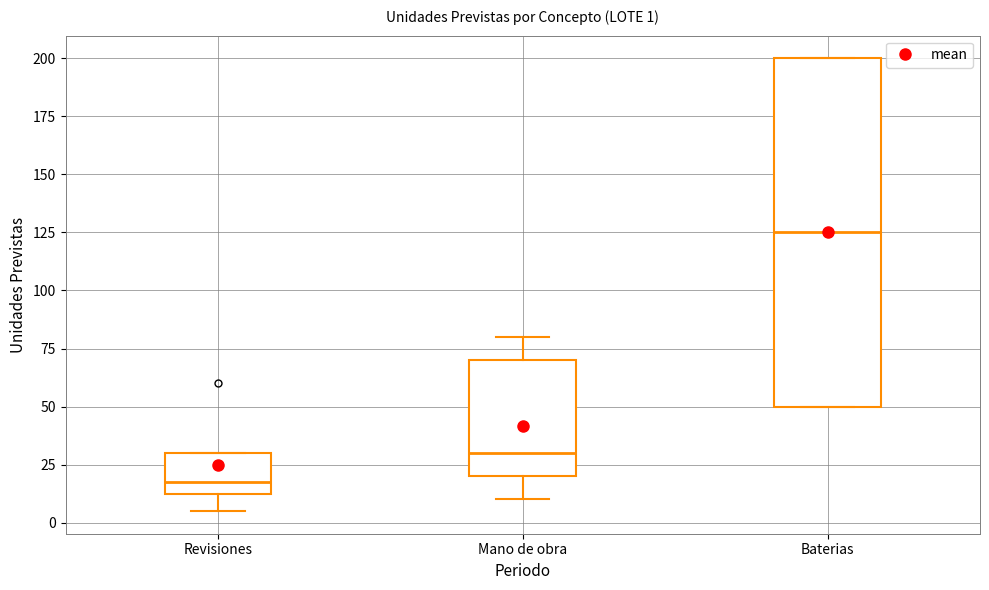

Which box's median line is the highest?

Baterias